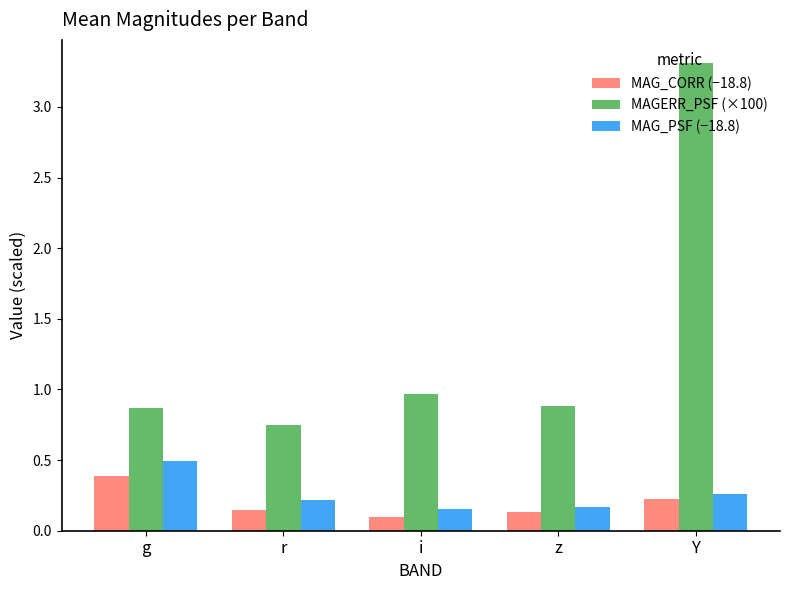

What is the difference between the maximum and minimum values in the MAGERR_PSF (×100) series?

2.6